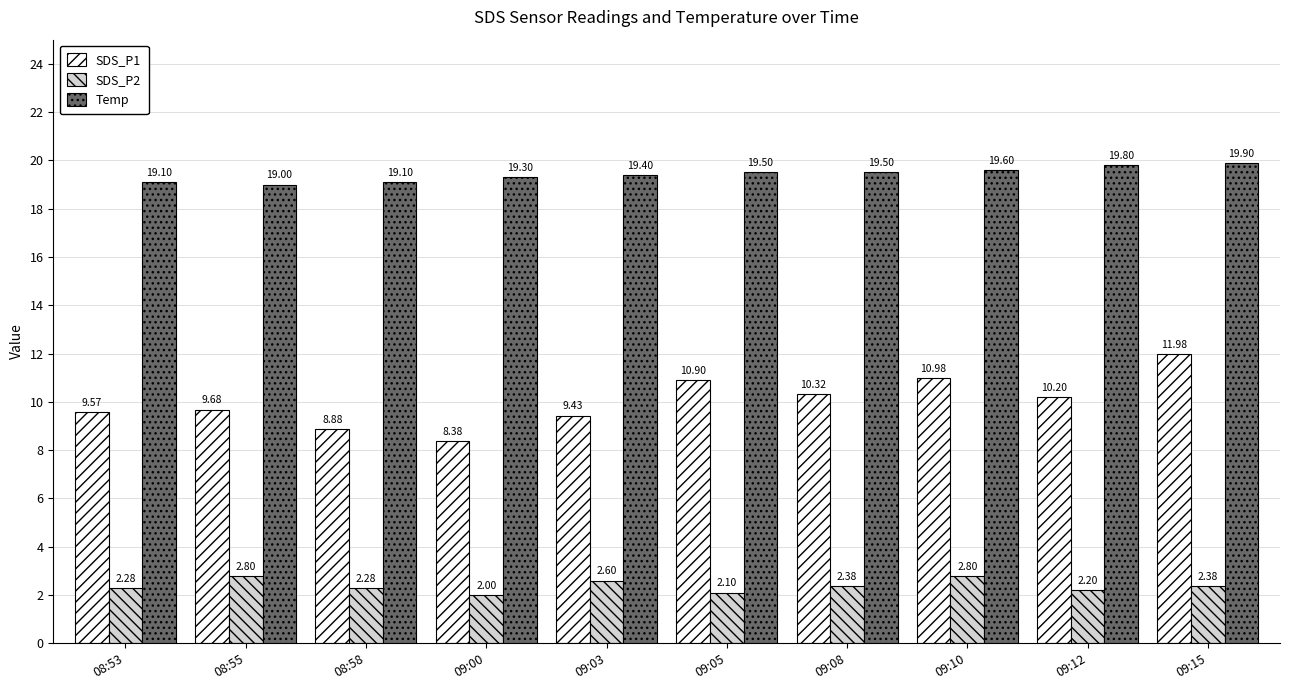

Rank the categories by SDS_P1 value from lowest to highest.

09:00, 08:58, 09:03, 08:53, 08:55, 09:12, 09:08, 09:05, 09:10, 09:15